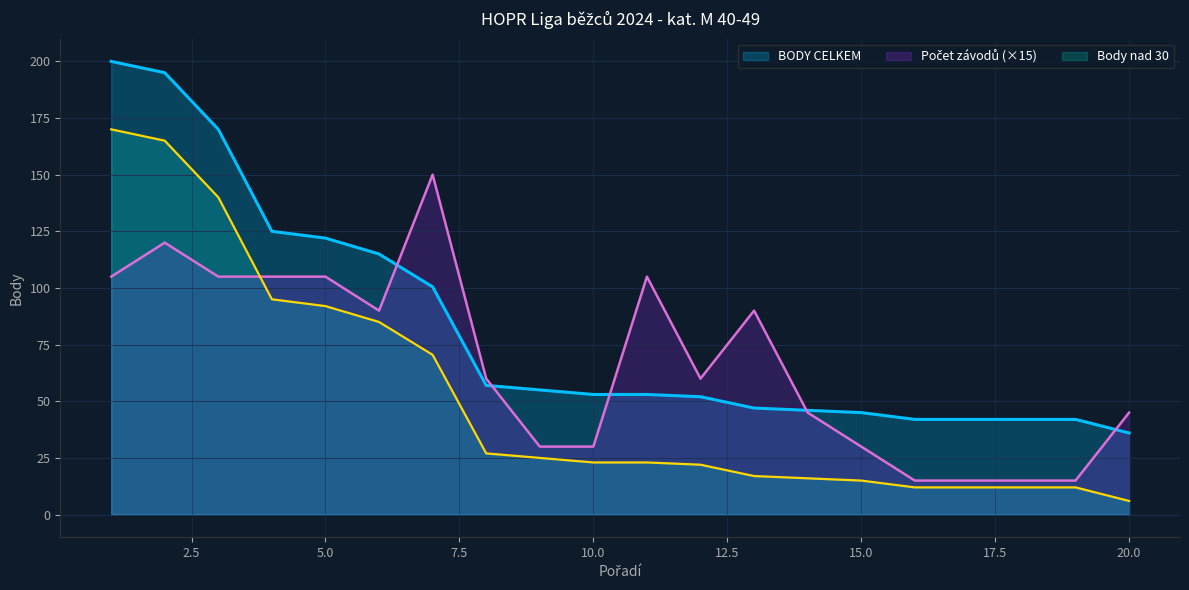

True or false: BODY CELKEM has more than 1 points higher than both neighbors.

False